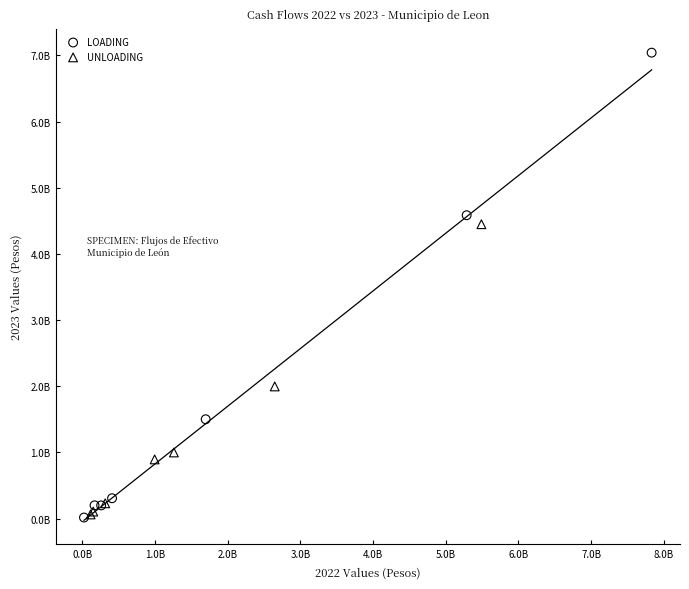

What are all the series names shown in the legend?

LOADING, UNLOADING